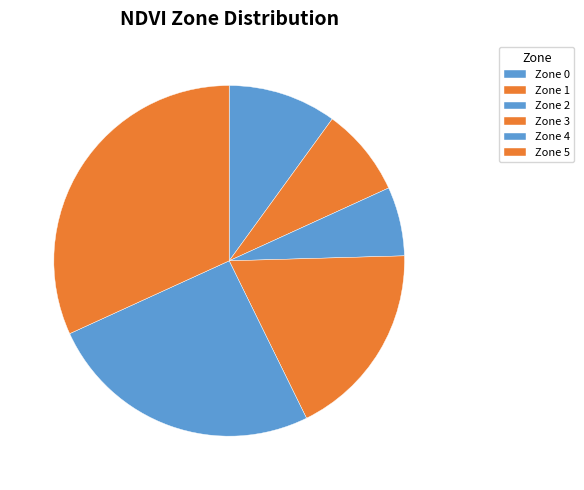

To the nearest percent, what is the difference between the largest and smallest slice percentages?

25%